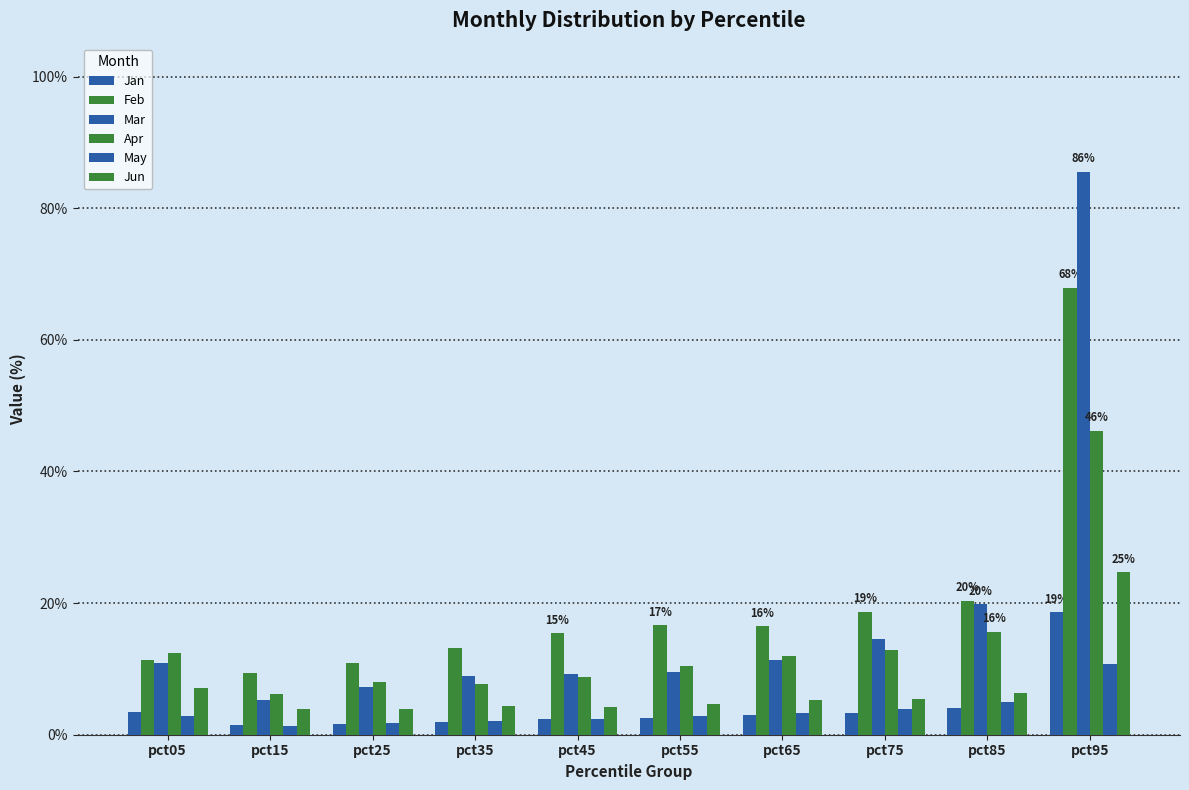

Are the bars grouped side by side (vs. stacked)?

Yes